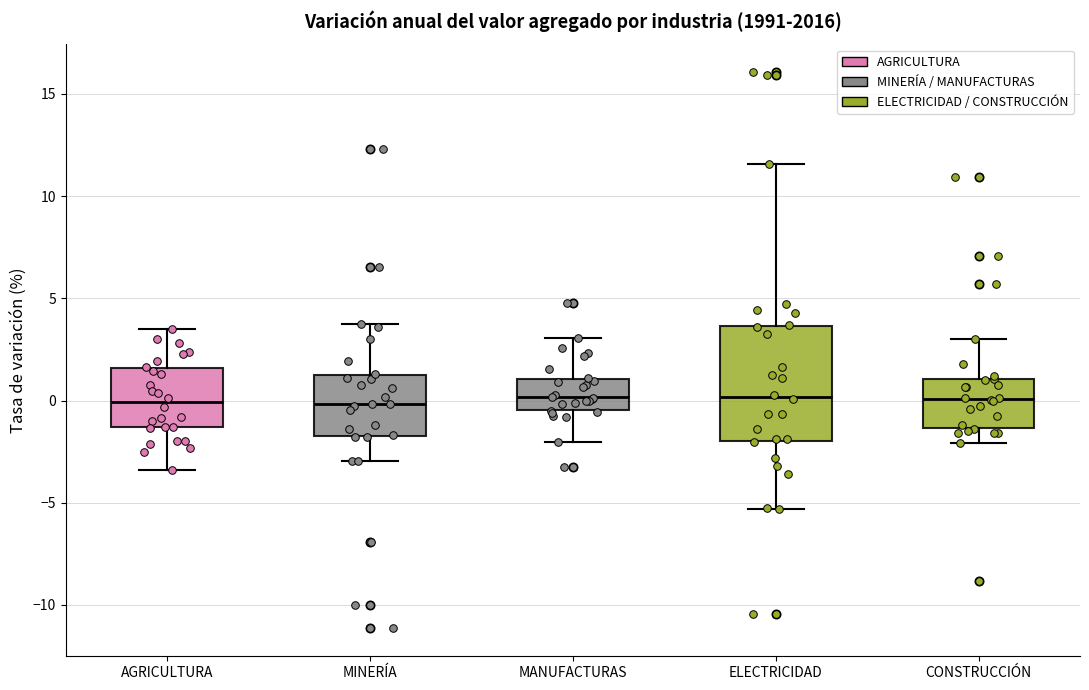

Where does the upper whisker of the box for AGRICULTURA end on the y-axis? The values are not printed on the chart, so give them approximately, as read against the axis.

3.5